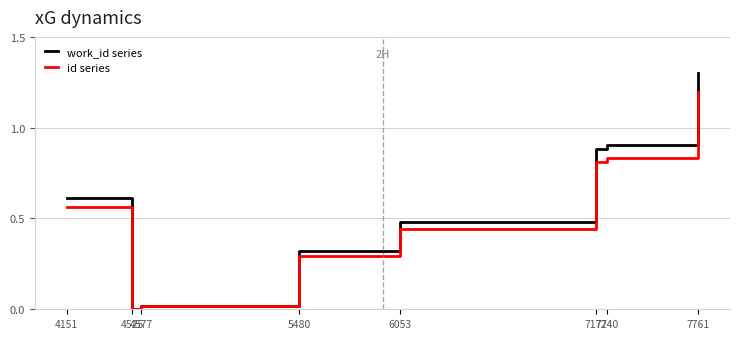

What is the sum of all work_id series values?

4.5